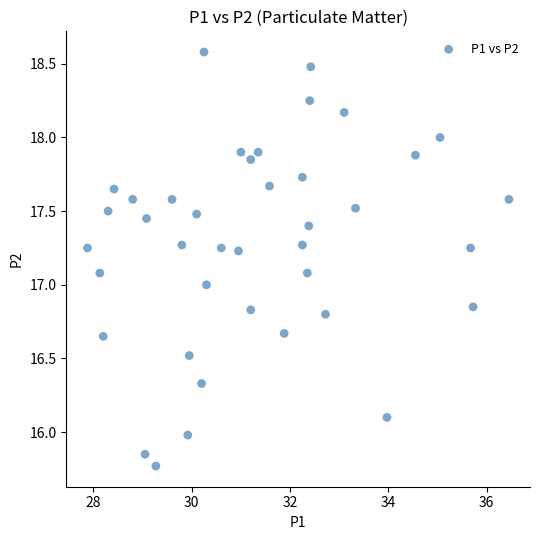

What is the range of X values (max minus min)?

8.6